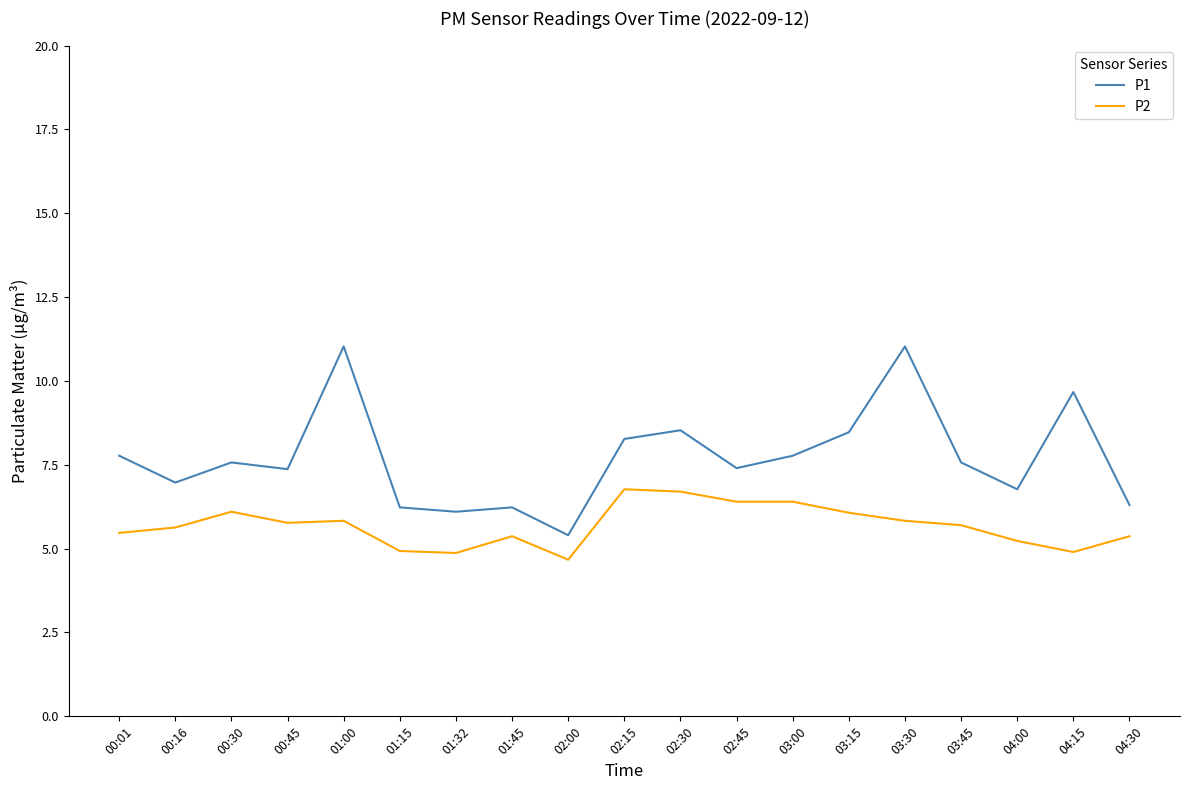

What is the difference between the maximum and minimum values in the P2 series?

2.1